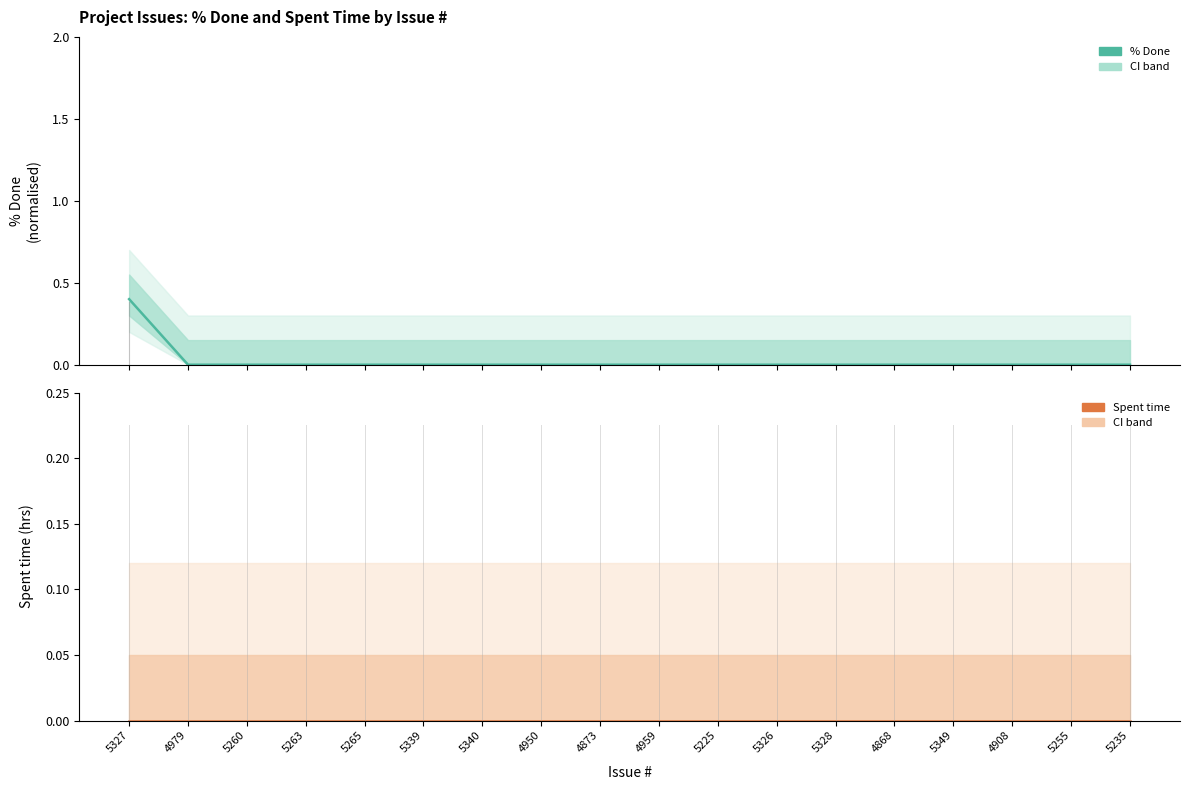

At which label does % Done reach its peak?

5327